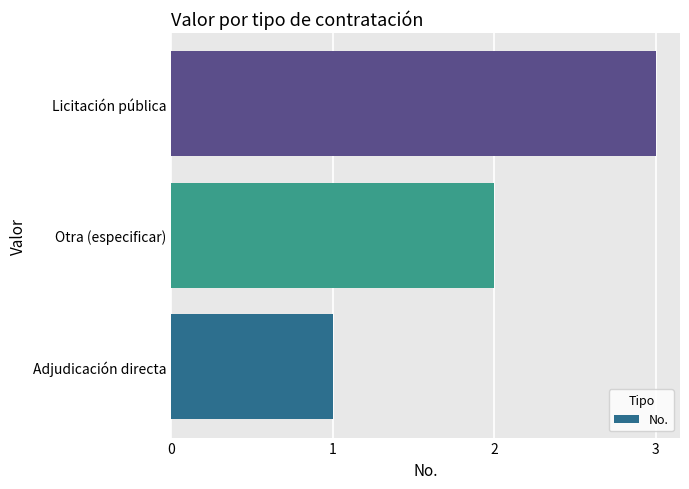

What is the greatest value displayed?

3